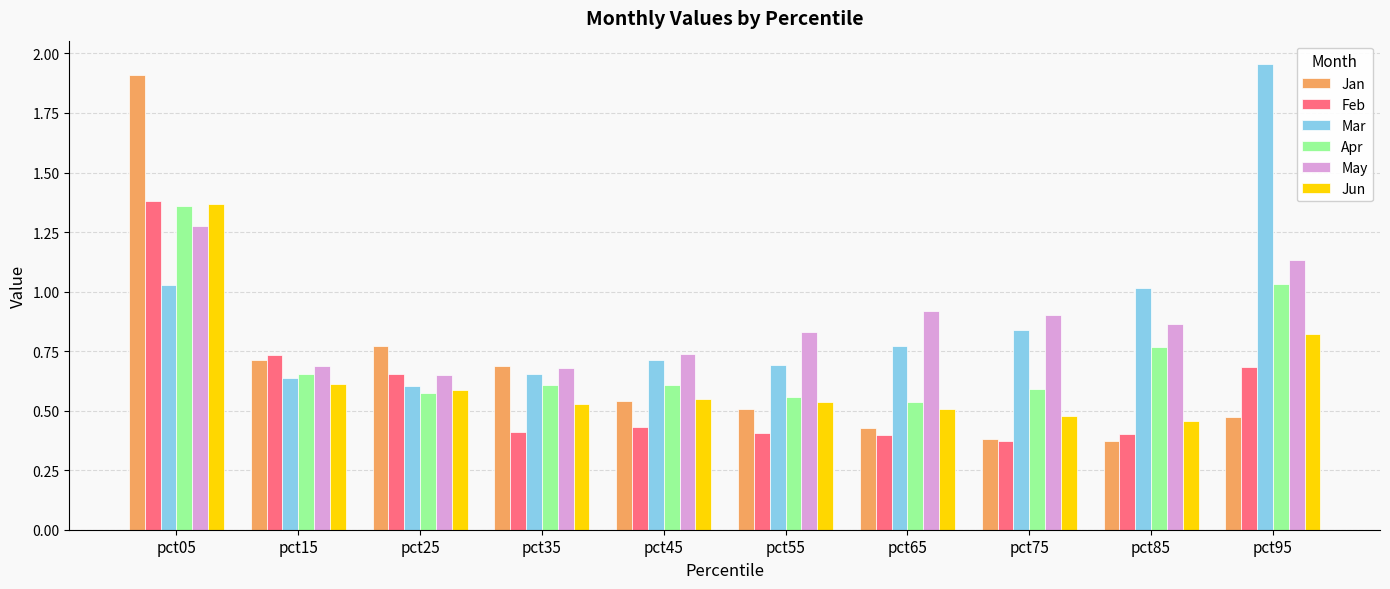

How many bars are there in total?

60